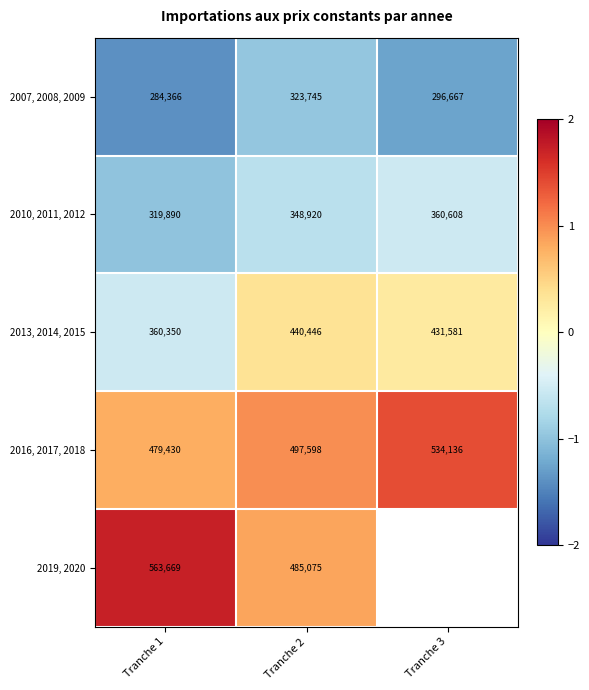

Is the value of 2019, 2020 at Tranche 2 greater than the value of 2007, 2008, 2009 at Tranche 3?

Yes